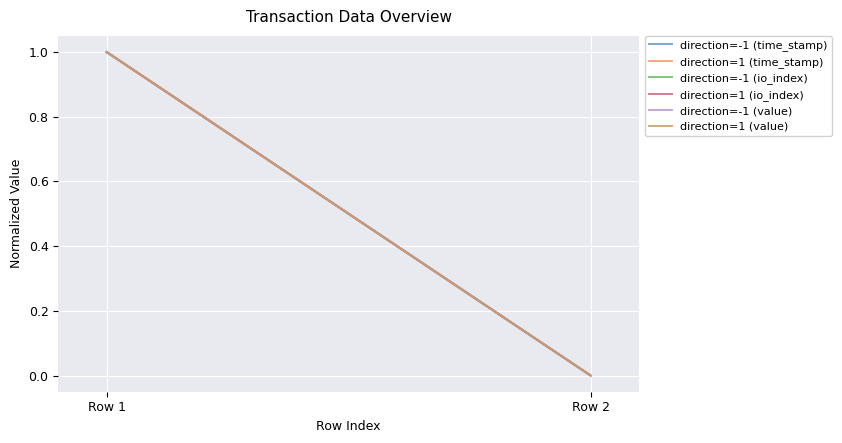

What is the greatest value displayed?

1